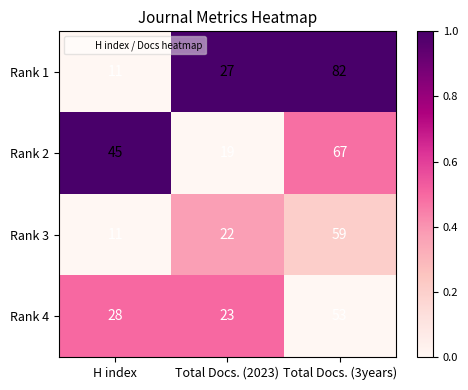

What is the difference between the Rank 1 values at Total Docs. (3years) and H index?

71